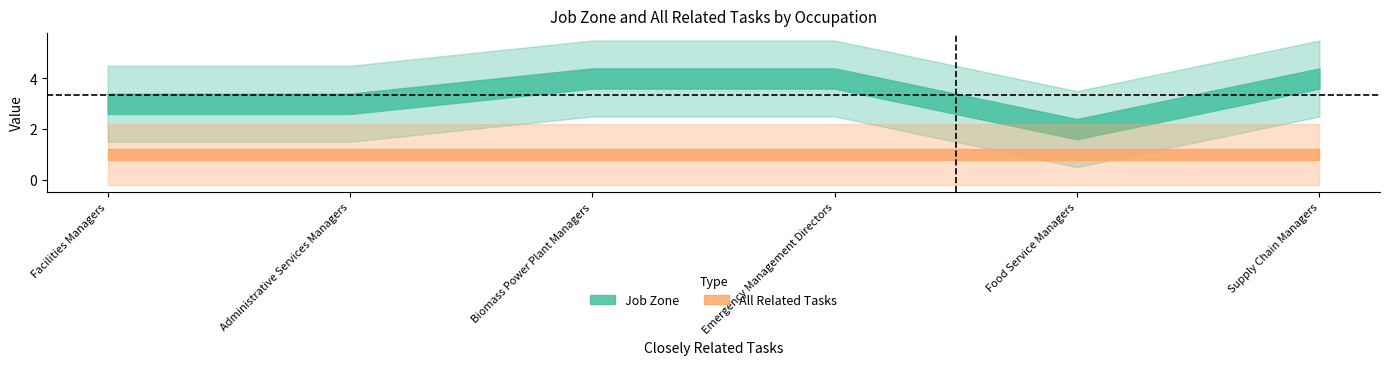

What is the greatest value displayed?

4